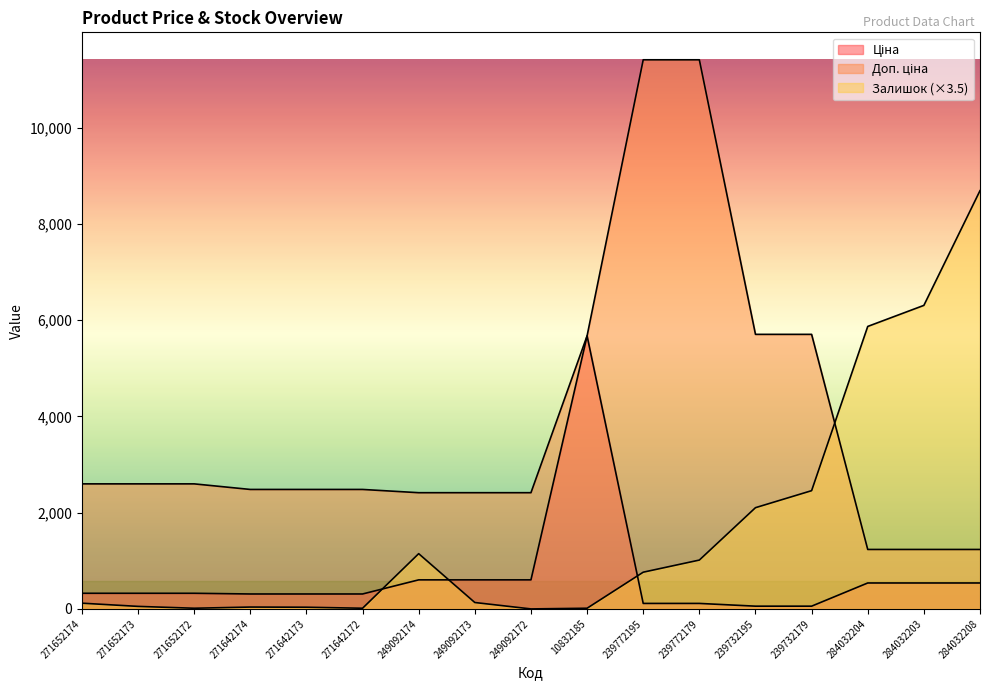

How many series are shown in this chart?

3